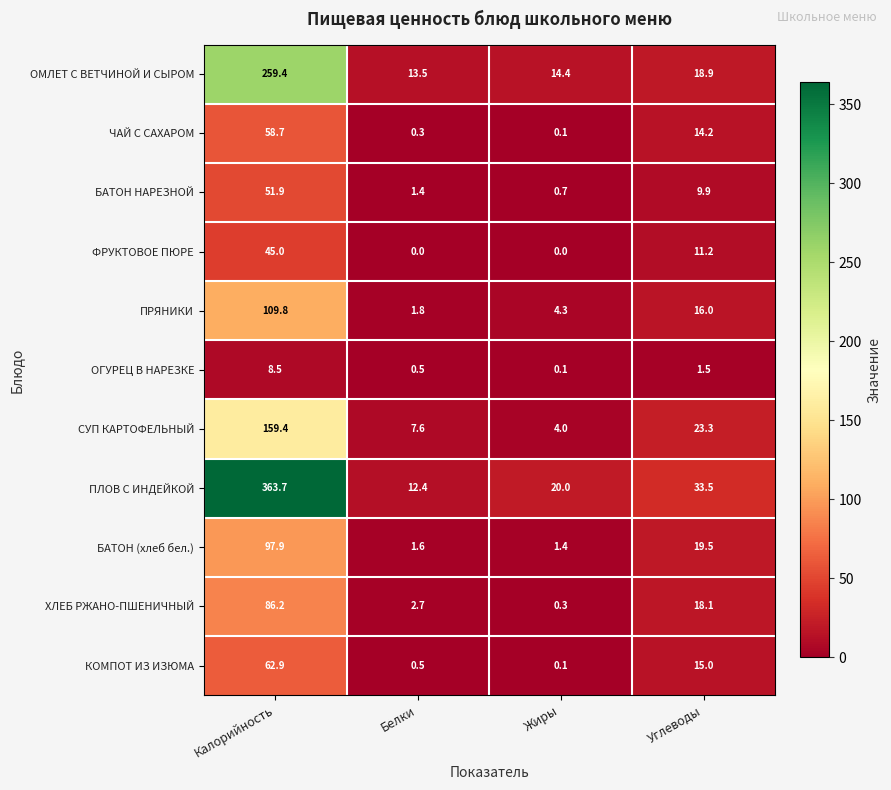

What is the difference between the ХЛЕБ РЖАНО-ПШЕНИЧНЫЙ values at Углеводы and Белки?

15.4